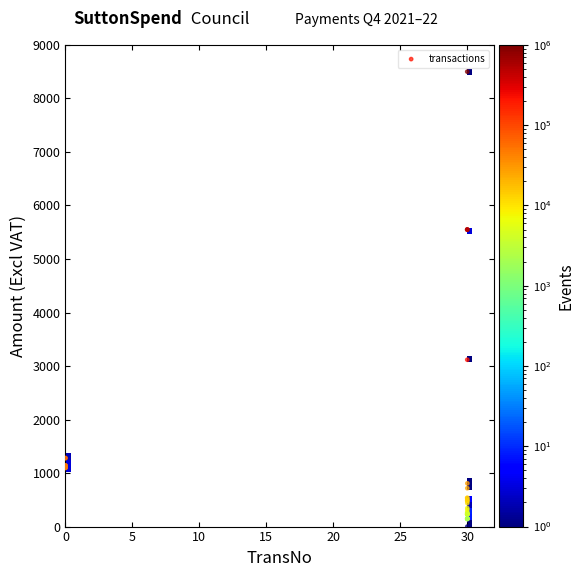

What Y value in the scatter plot is closest to 4250?

3117.5